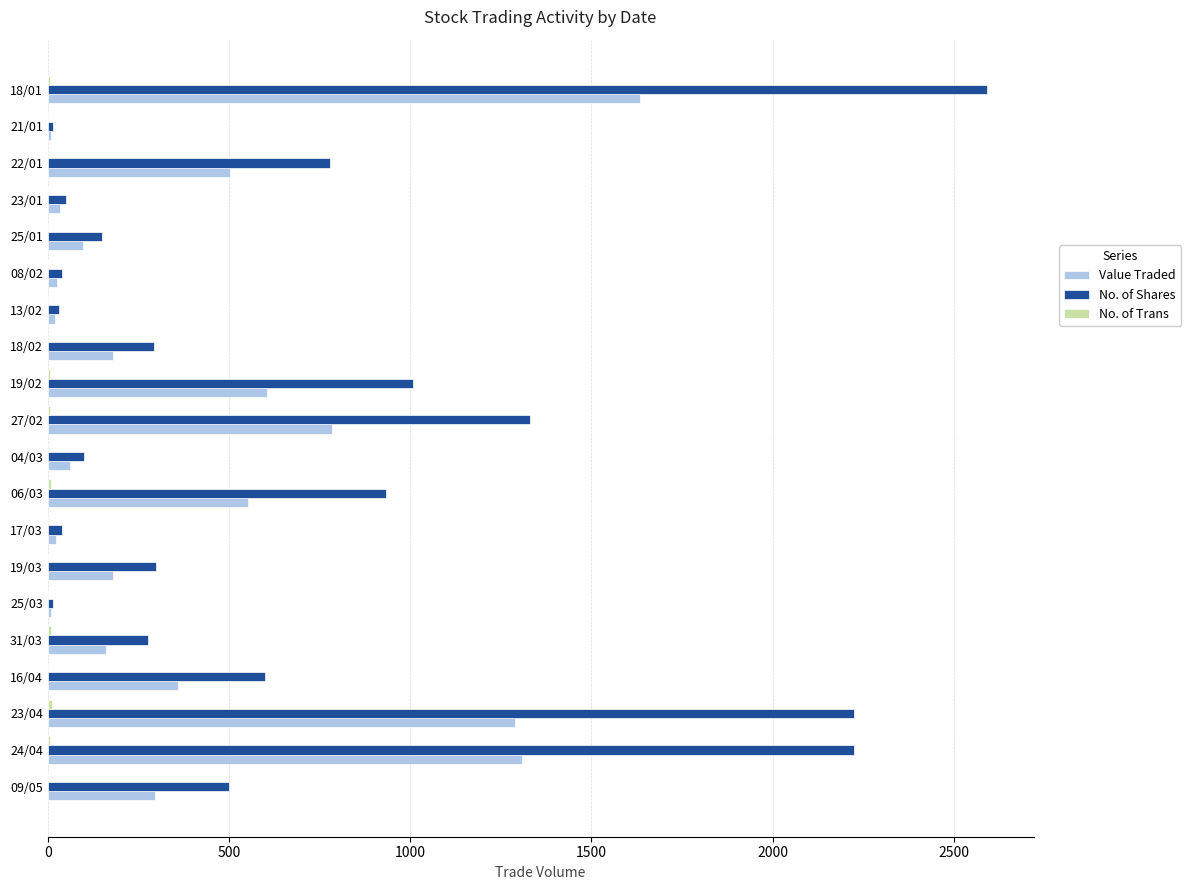

At which label does Value Traded reach its peak?

18/01